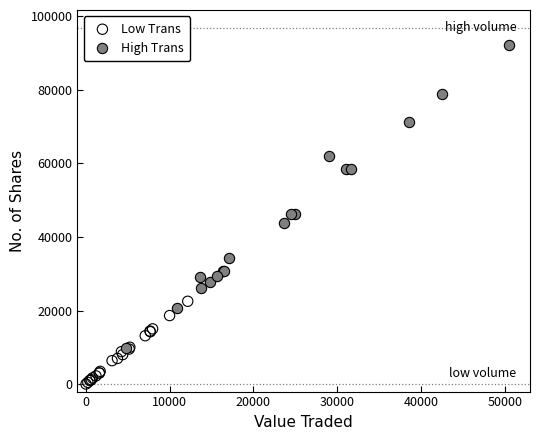

Which series reaches the maximum Y coordinate?

High Trans